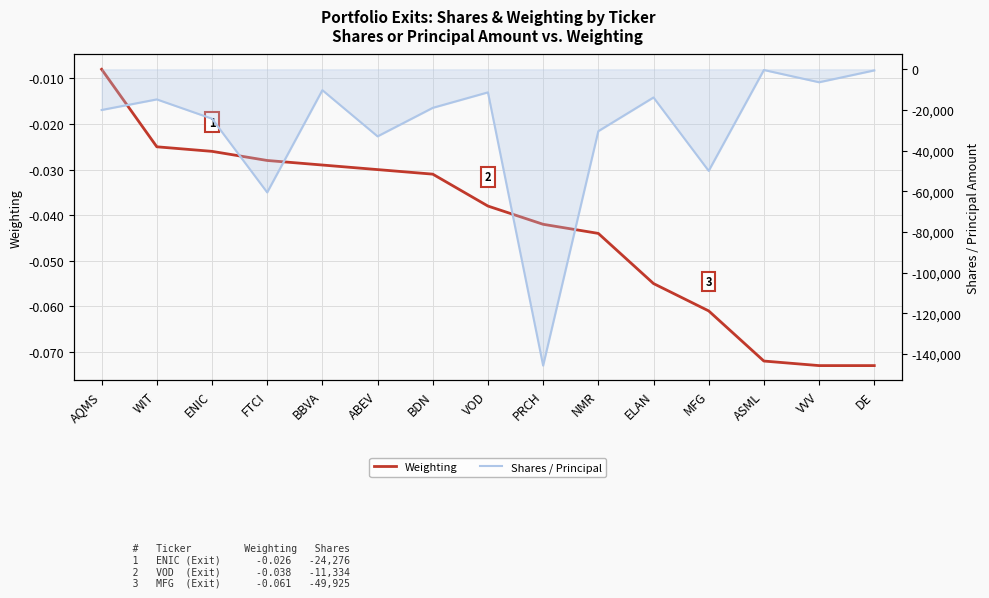

The value of Shares / Principal at VVV is -6368.0. True or false?

True